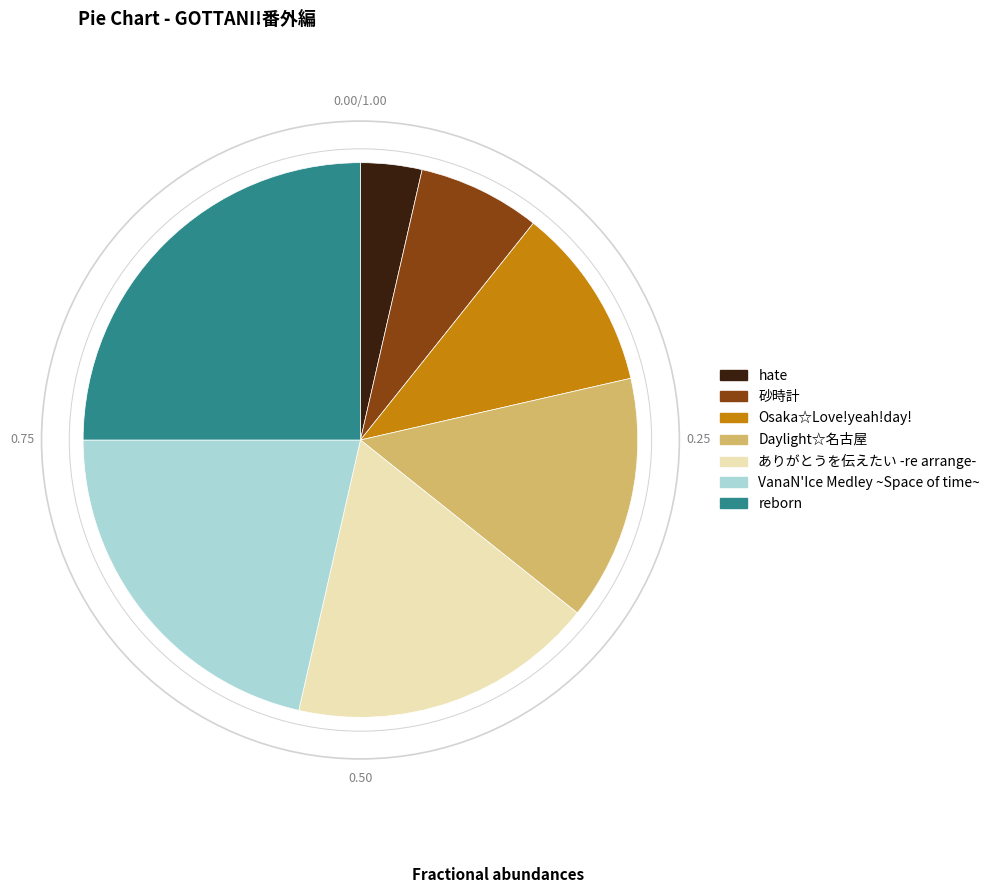

Which category has the biggest portion of the pie?

reborn